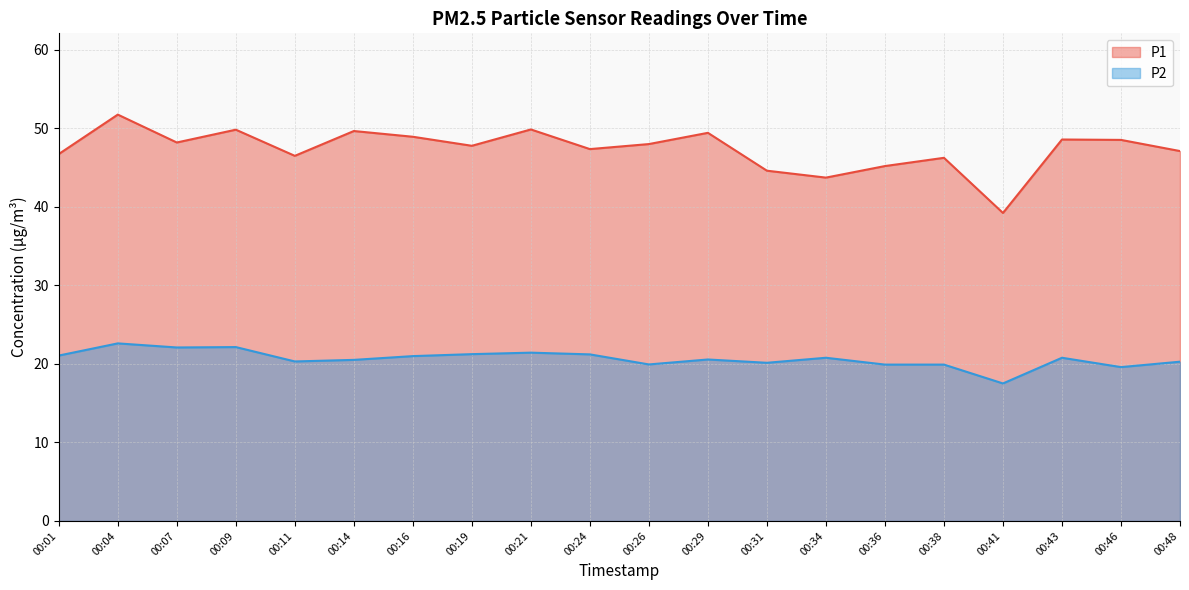

At which label does P1 reach its peak?

00:04